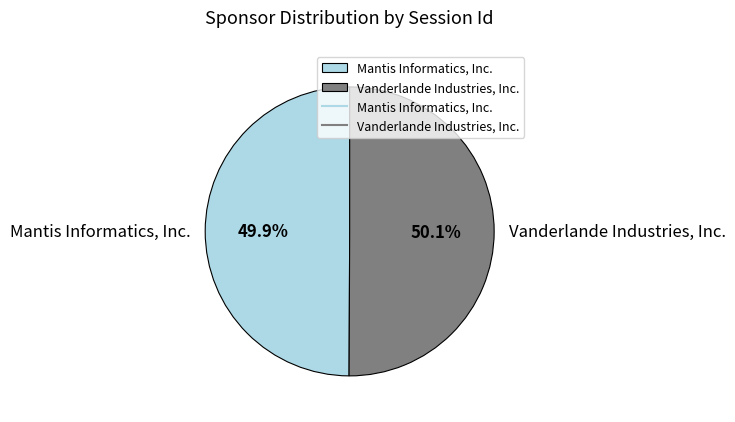

Rank the categories by value from highest to lowest.

Vanderlande Industries, Inc., Mantis Informatics, Inc.